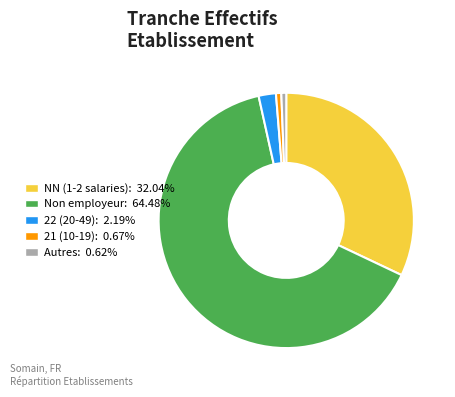

Does any single category account for the majority?

Yes